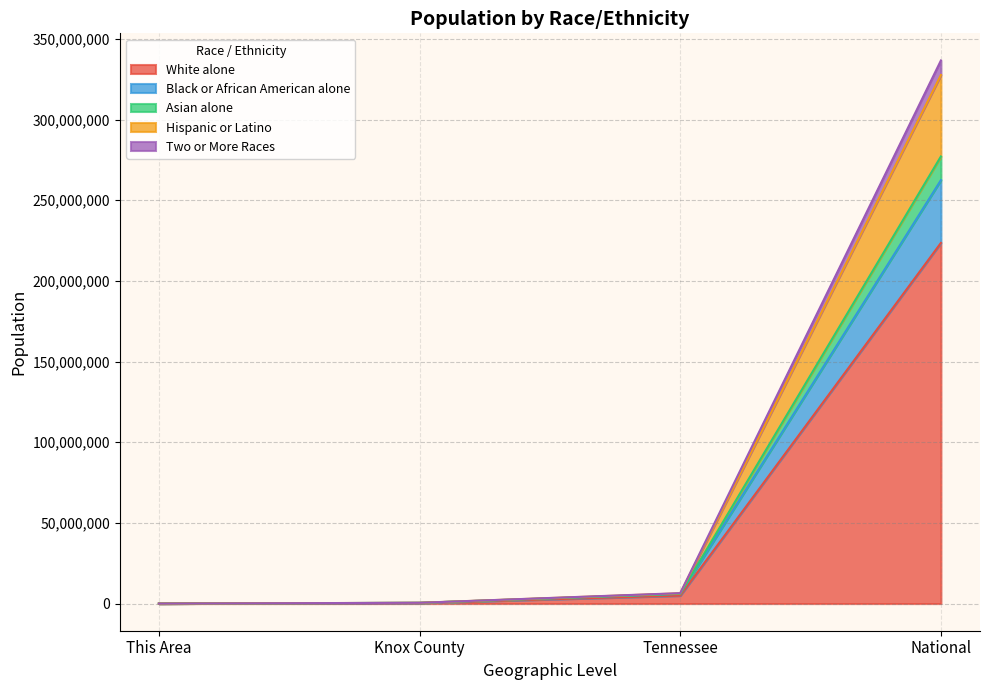

At which category is the sum across all series the highest?

National